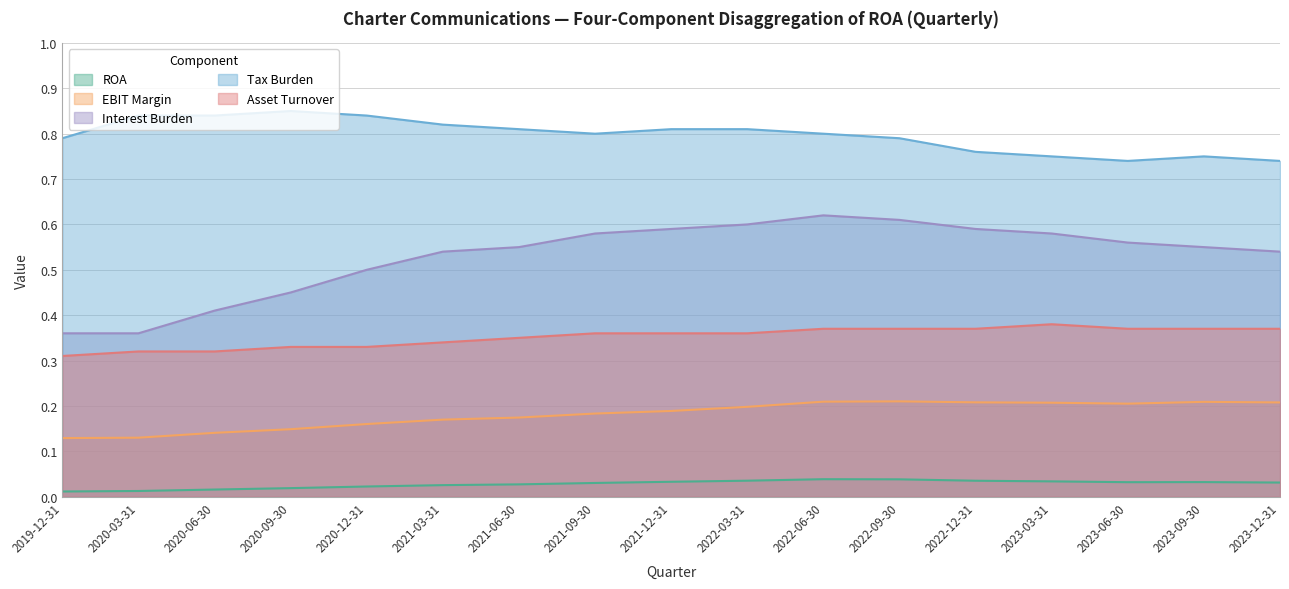

Rank the series by their maximum value, from lowest to highest.

ROA, EBIT Margin, Asset Turnover, Interest Burden, Tax Burden